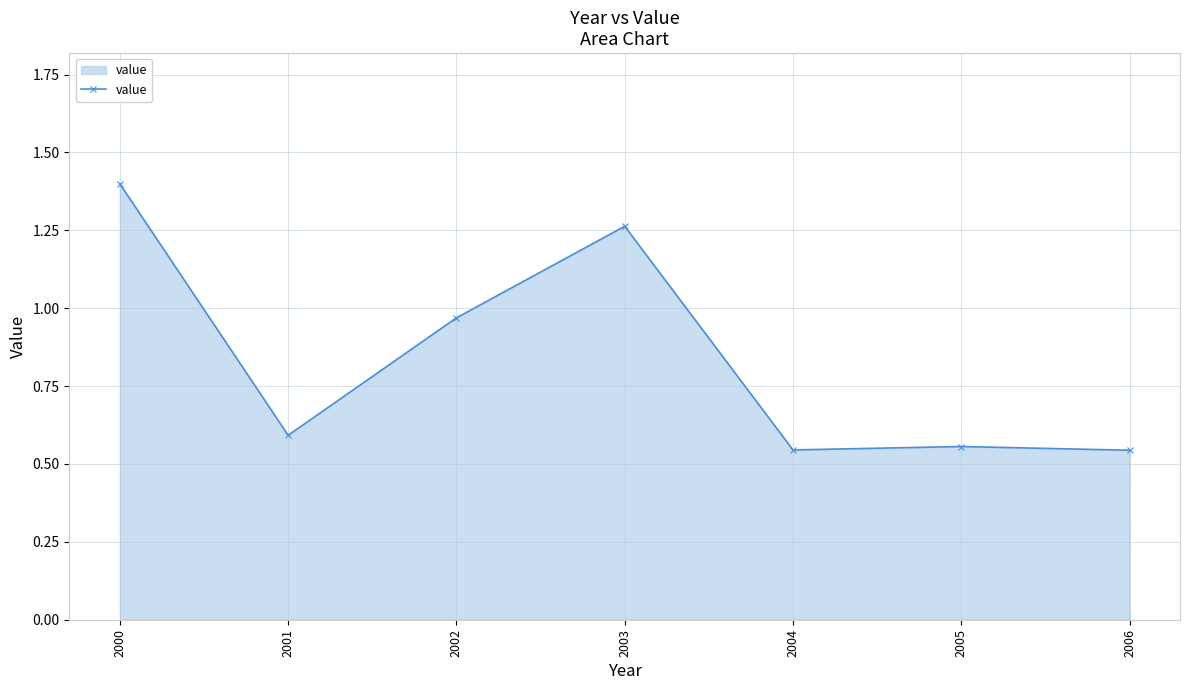

What is the average value?

0.8